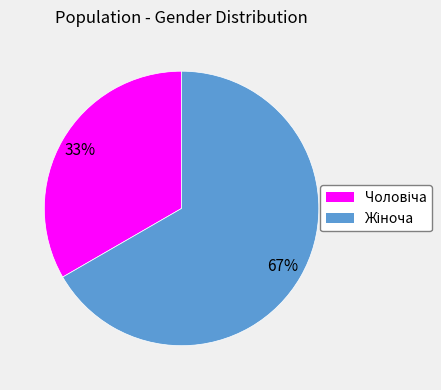

Is there any slice that represents more than half of the pie?

Yes